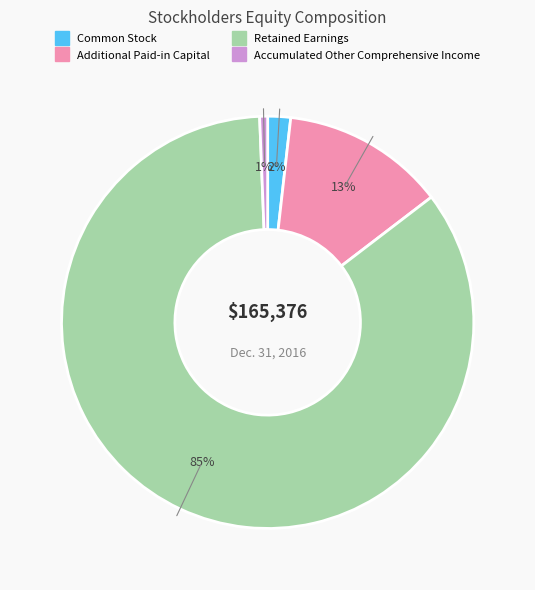

To the nearest percent, what is the average slice percentage?

25%